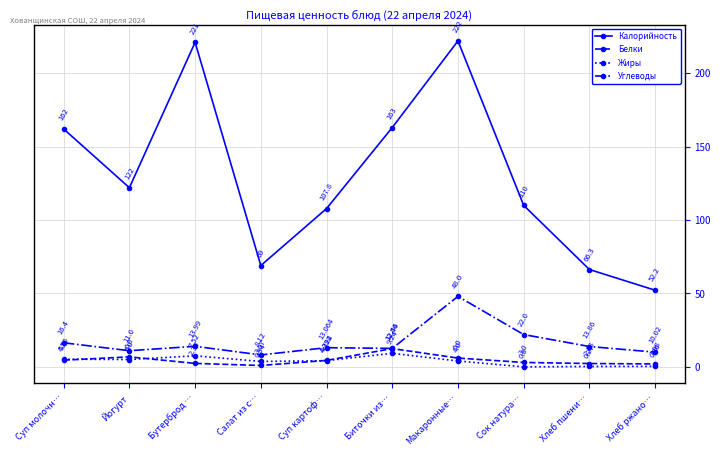

Which series changed the most between Йогурт and Биточки из…?

Калорийность